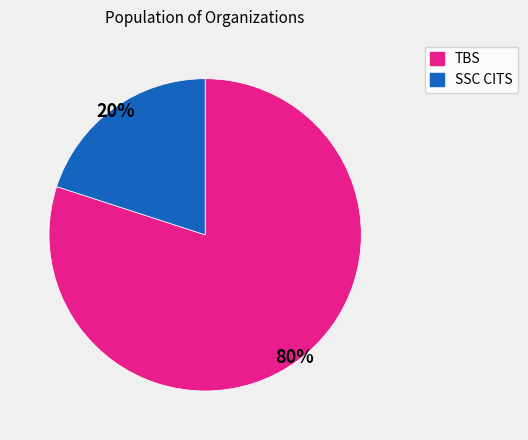

To the nearest percent, what is the difference between the TBS and SSC CITS slice percentages?

60%